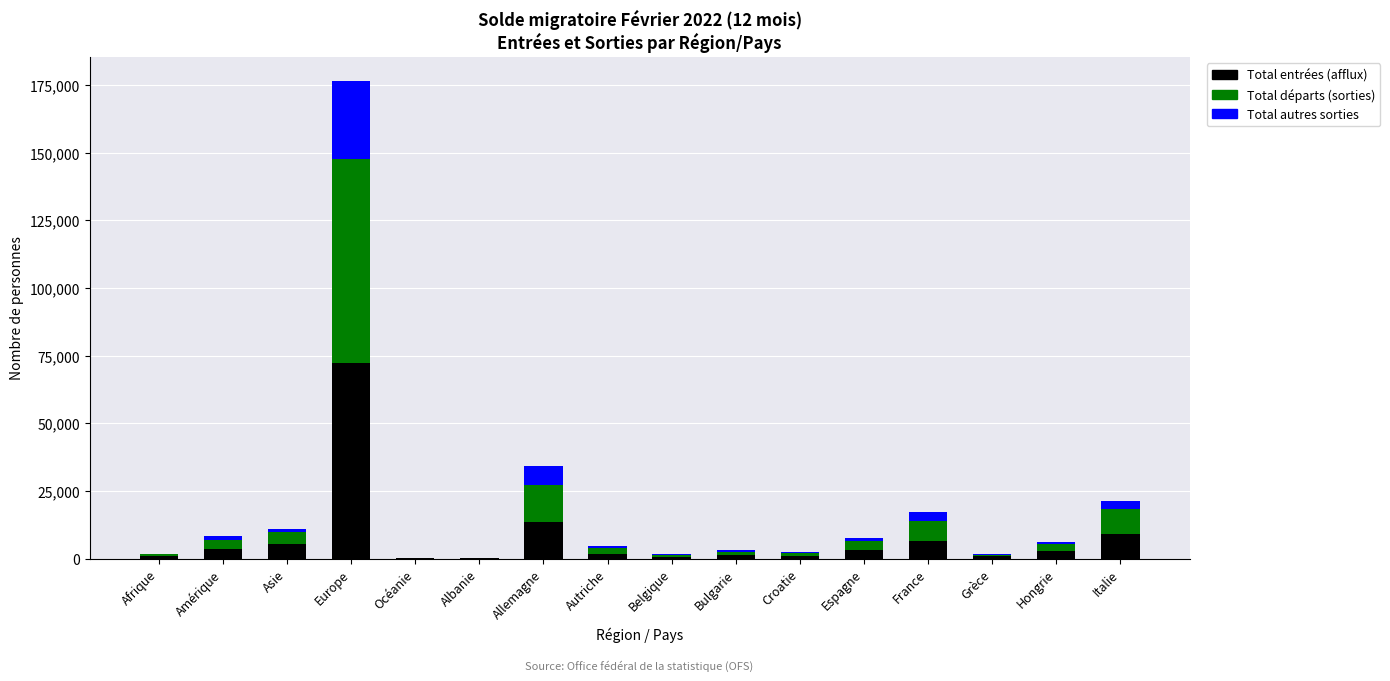

At which label does Total entrées (afflux) reach its peak?

Europe